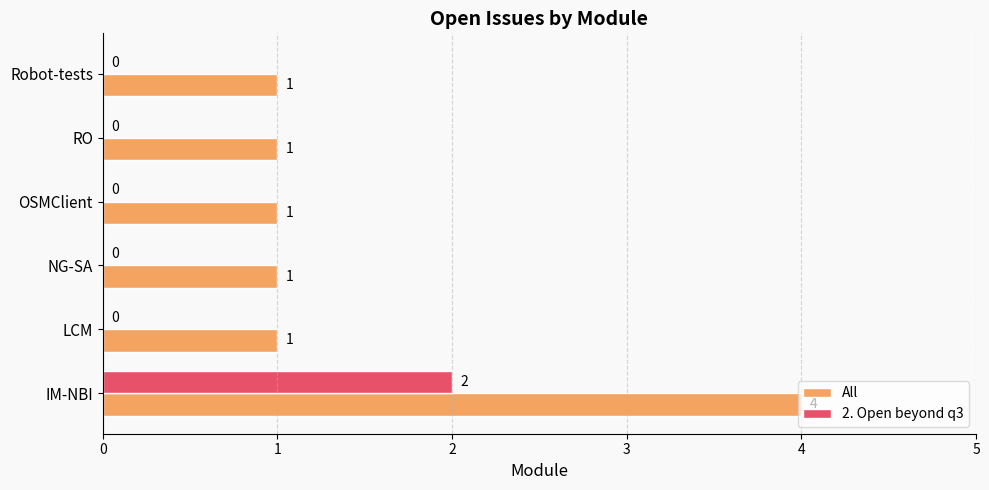

What is the sum of all All values?

9